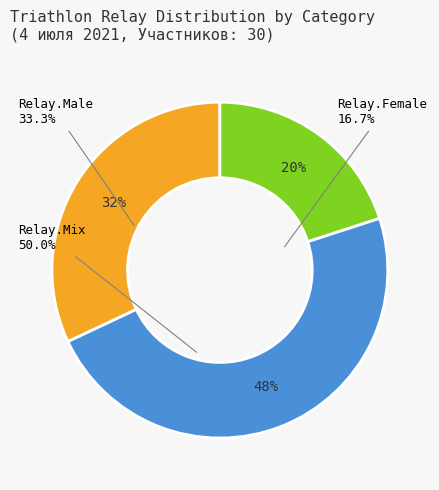

What percentage is the Relay.Mix slice, to the nearest percent?

48%